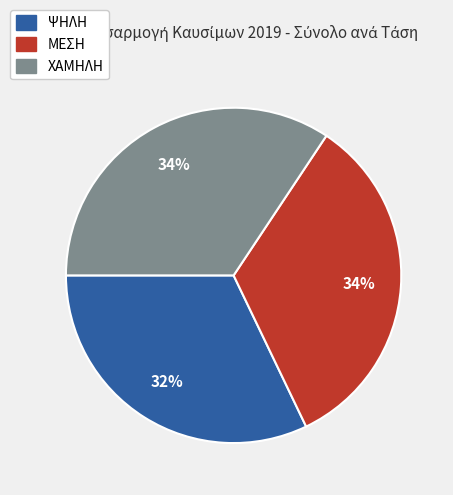

How many slices are in this pie chart?

3